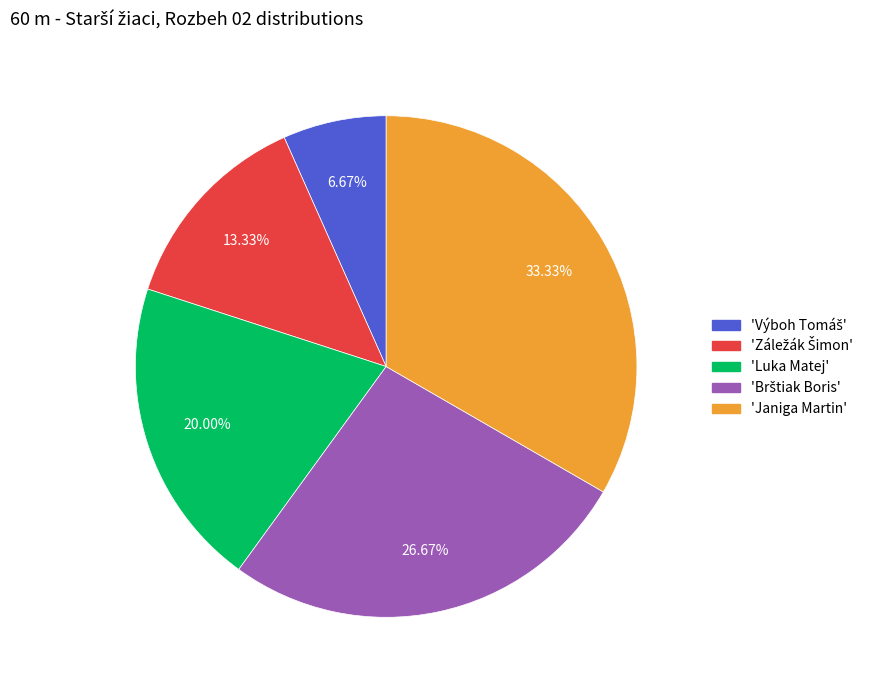

Which has a higher value, 'Luka Matej' or 'Janiga Martin'?

'Janiga Martin'